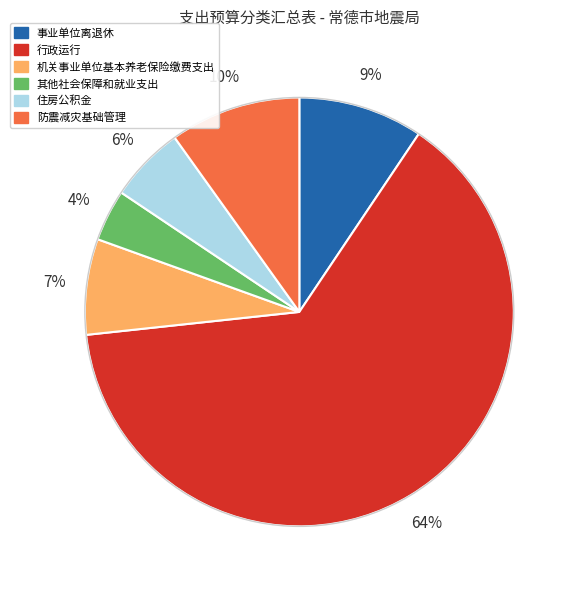

Which slice is the largest?

行政运行